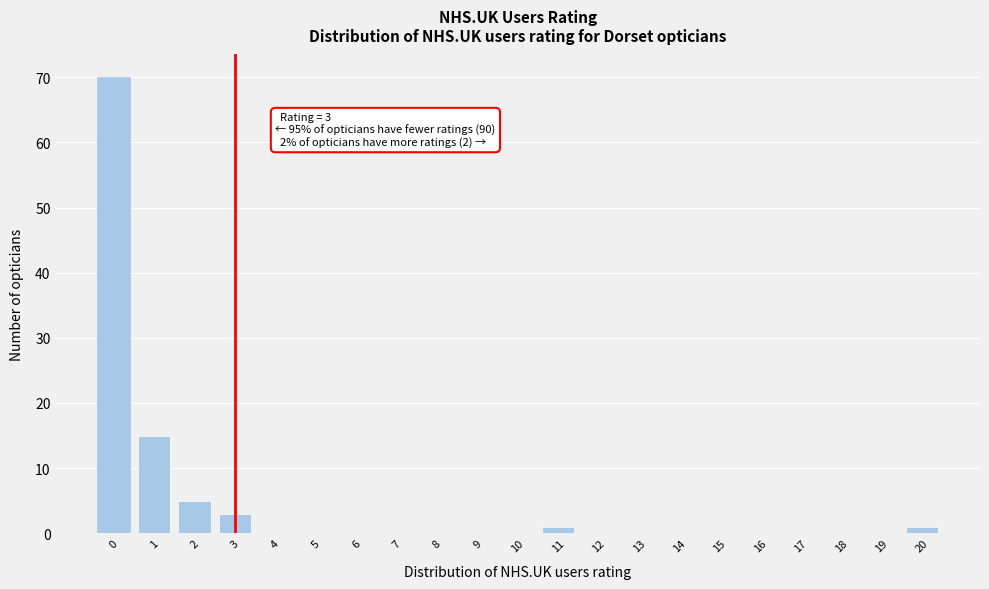

Reading left to right, what are all the values shown in this chart?

0=70	1=15	2=5	3=3	4=0	5=0	6=0	7=0	8=0	9=0	10=0	11=1	12=0	13=0	14=0	15=0	16=0	17=0	18=0	19=0	20=1